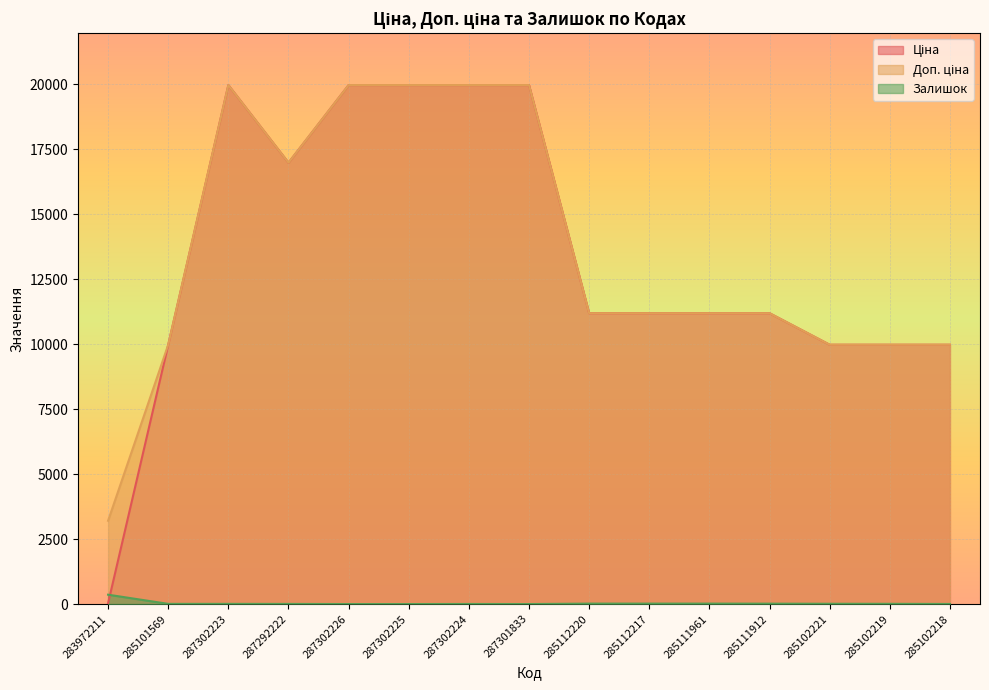

Count the number of categories in the chart.

15